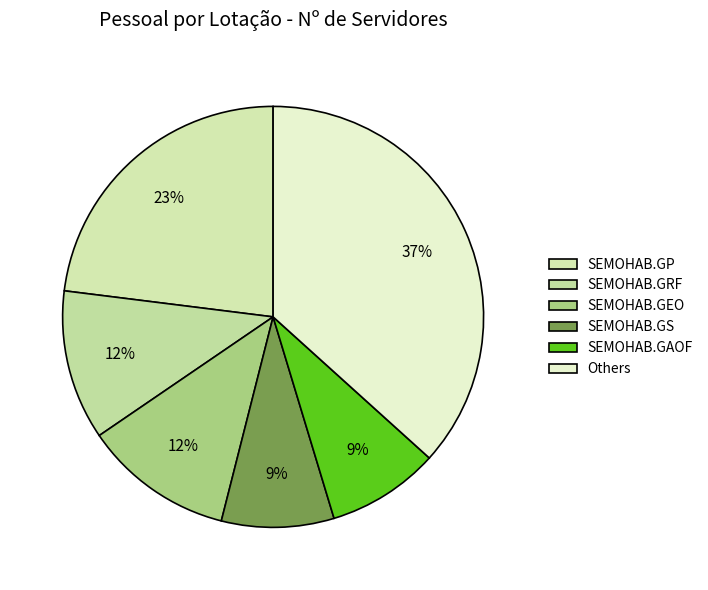

How many segments does this pie chart have?

6